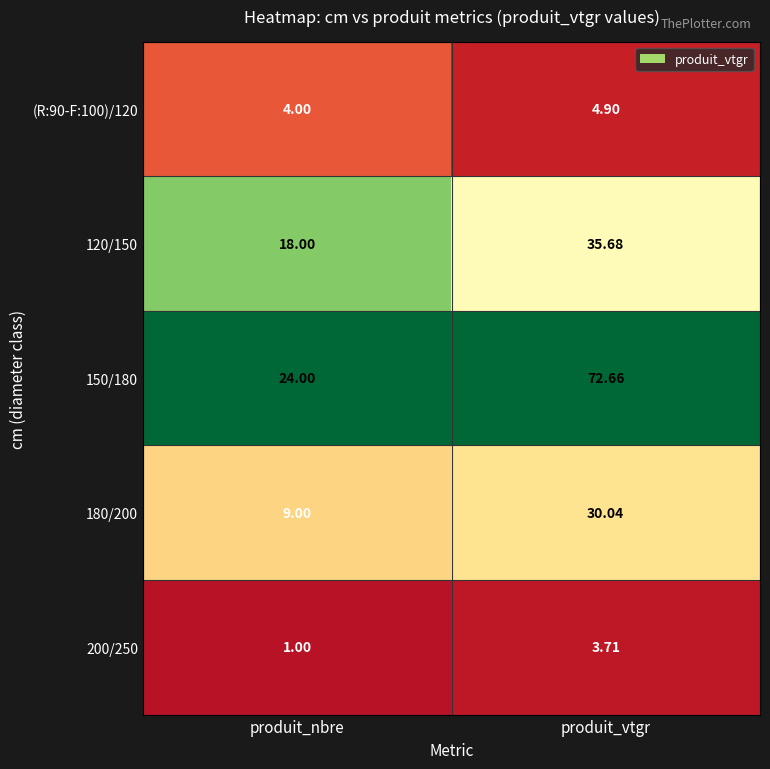

Which label corresponds to the smallest value in the chart?

produit_nbre